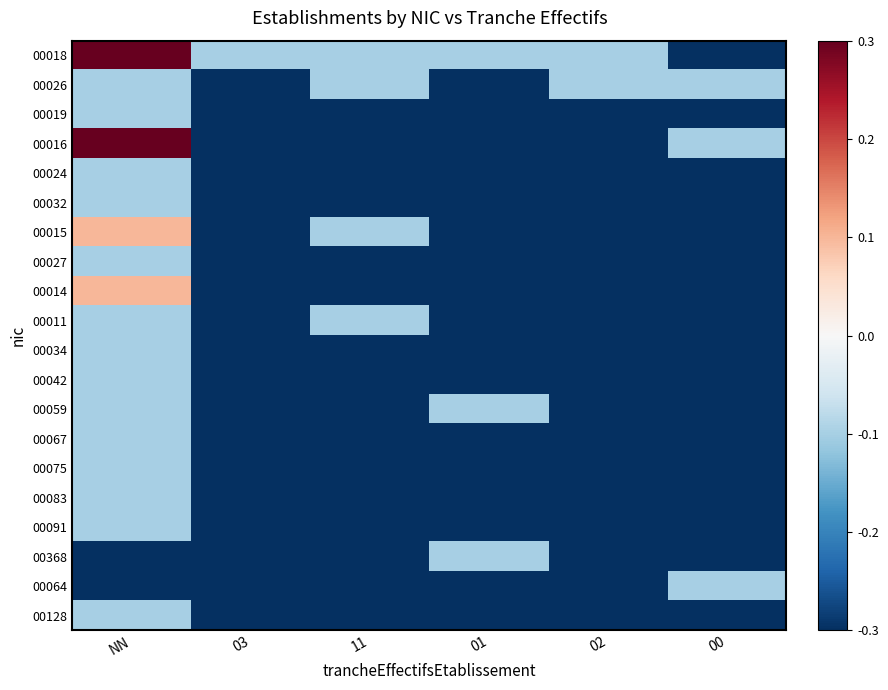

Reading left to right, list all the values displayed in this chart.

00018: NN=0.3	03=-0.1	11=-0.1	01=-0.1	02=-0.1	00=-0.3
00026: NN=-0.1	03=-0.3	11=-0.1	01=-0.3	02=-0.1	00=-0.1
00019: NN=-0.1	03=-0.3	11=-0.3	01=-0.3	02=-0.3	00=-0.3
00016: NN=0.3	03=-0.3	11=-0.3	01=-0.3	02=-0.3	00=-0.1
00024: NN=-0.1	03=-0.3	11=-0.3	01=-0.3	02=-0.3	00=-0.3
00032: NN=-0.1	03=-0.3	11=-0.3	01=-0.3	02=-0.3	00=-0.3
00015: NN=0.1	03=-0.3	11=-0.1	01=-0.3	02=-0.3	00=-0.3
00027: NN=-0.1	03=-0.3	11=-0.3	01=-0.3	02=-0.3	00=-0.3
00014: NN=0.1	03=-0.3	11=-0.3	01=-0.3	02=-0.3	00=-0.3
00011: NN=-0.1	03=-0.3	11=-0.1	01=-0.3	02=-0.3	00=-0.3
00034: NN=-0.1	03=-0.3	11=-0.3	01=-0.3	02=-0.3	00=-0.3
00042: NN=-0.1	03=-0.3	11=-0.3	01=-0.3	02=-0.3	00=-0.3
00059: NN=-0.1	03=-0.3	11=-0.3	01=-0.1	02=-0.3	00=-0.3
00067: NN=-0.1	03=-0.3	11=-0.3	01=-0.3	02=-0.3	00=-0.3
00075: NN=-0.1	03=-0.3	11=-0.3	01=-0.3	02=-0.3	00=-0.3
00083: NN=-0.1	03=-0.3	11=-0.3	01=-0.3	02=-0.3	00=-0.3
00091: NN=-0.1	03=-0.3	11=-0.3	01=-0.3	02=-0.3	00=-0.3
00368: NN=-0.3	03=-0.3	11=-0.3	01=-0.1	02=-0.3	00=-0.3
00064: NN=-0.3	03=-0.3	11=-0.3	01=-0.3	02=-0.3	00=-0.1
00128: NN=-0.1	03=-0.3	11=-0.3	01=-0.3	02=-0.3	00=-0.3